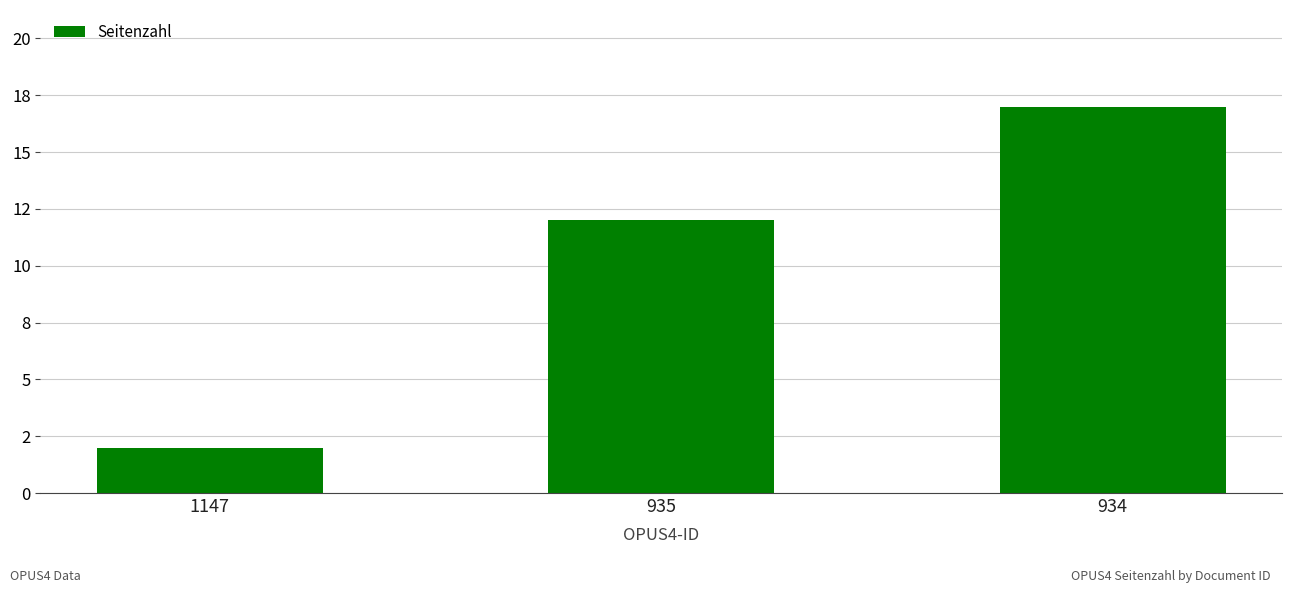

Rank the categories by value from highest to lowest.

934, 935, 1147